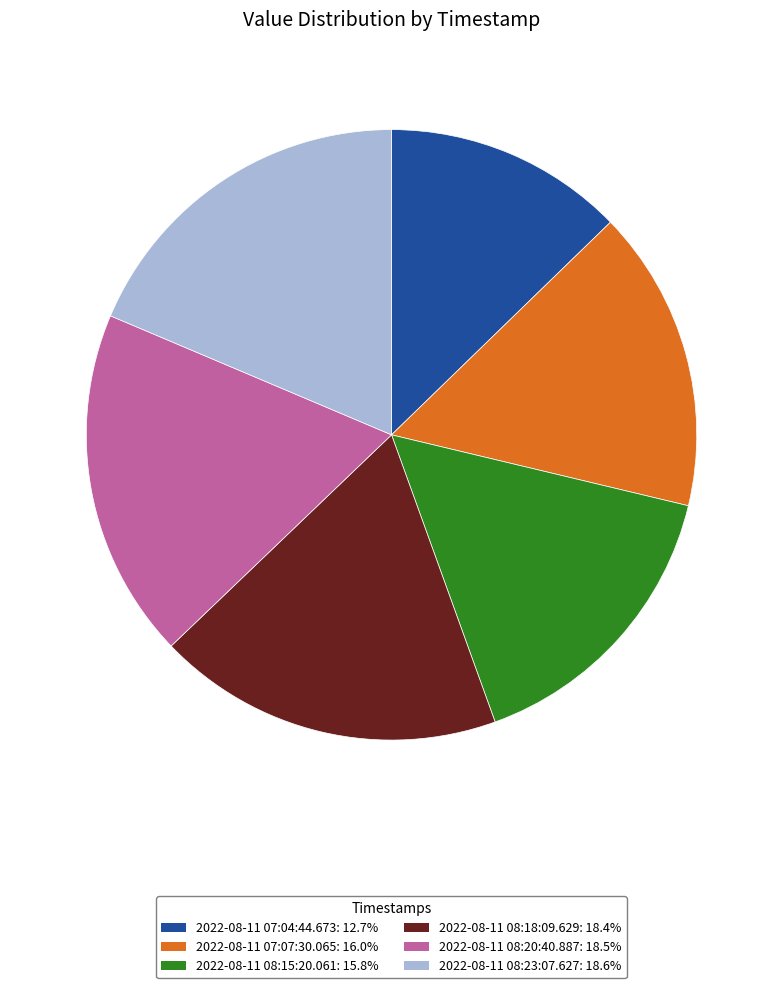

Is there any slice that represents more than half of the pie?

No